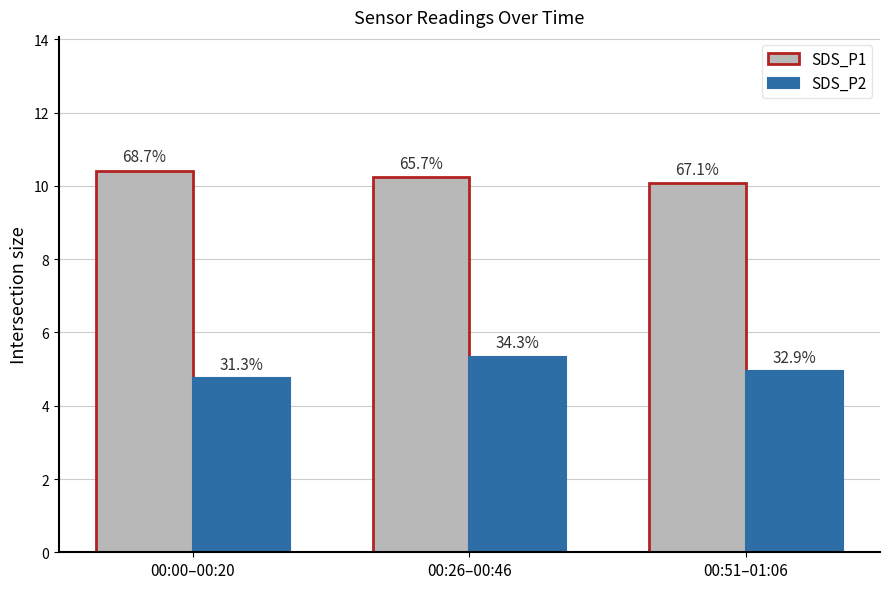

What position from the right is 00:00–00:20?

3